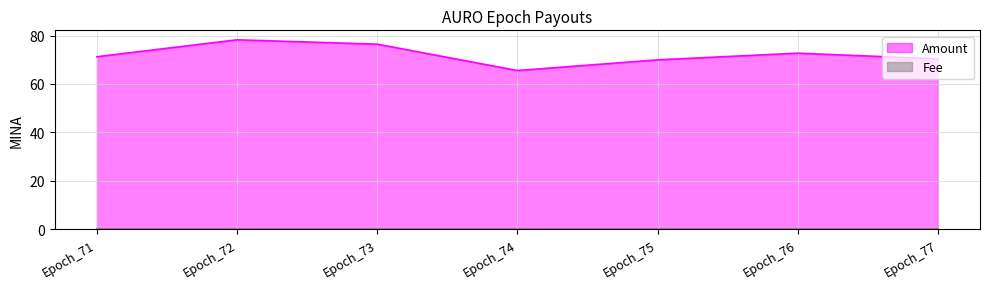

At which label does the data first exceed 71?

Epoch_71